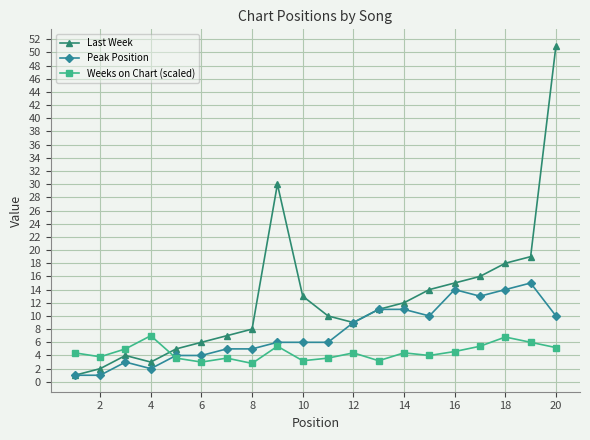

Which series ends up on top after the final intersection of Peak Position and Weeks on Chart (scaled)?

Peak Position